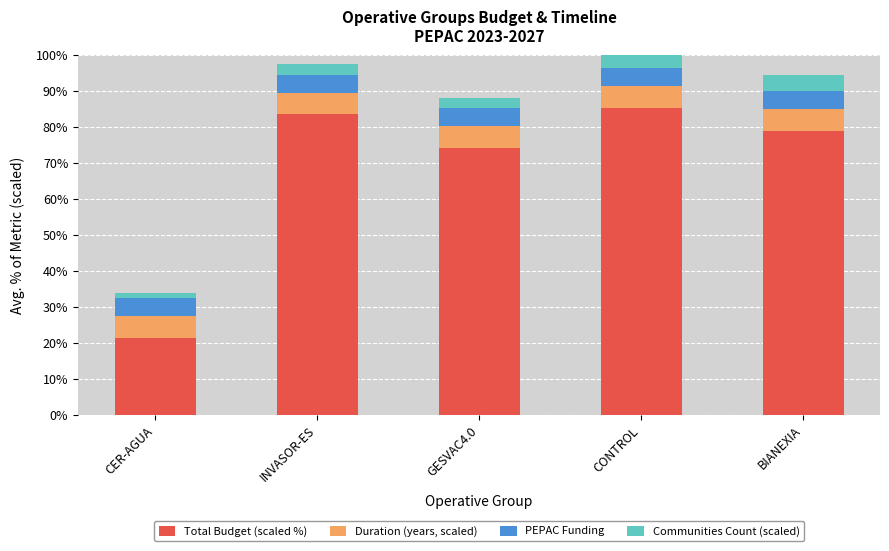

What is the difference between the maximum and second lowest values in the Communities Count (scaled) series?

3.0